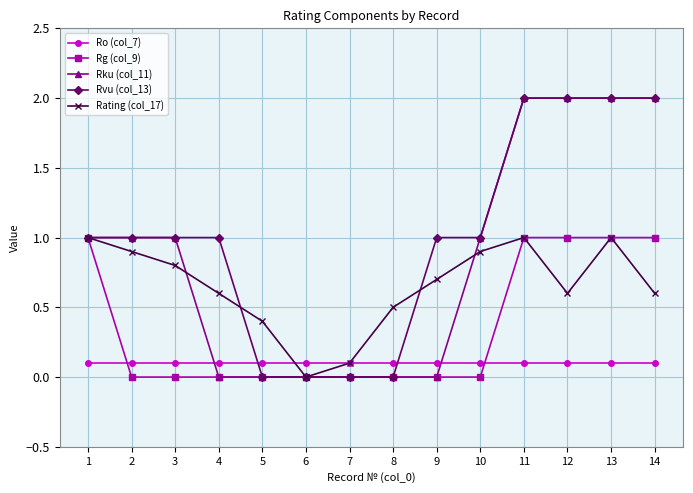

What is the value of the Rating (col_17) point at the 4th from the left?

0.6